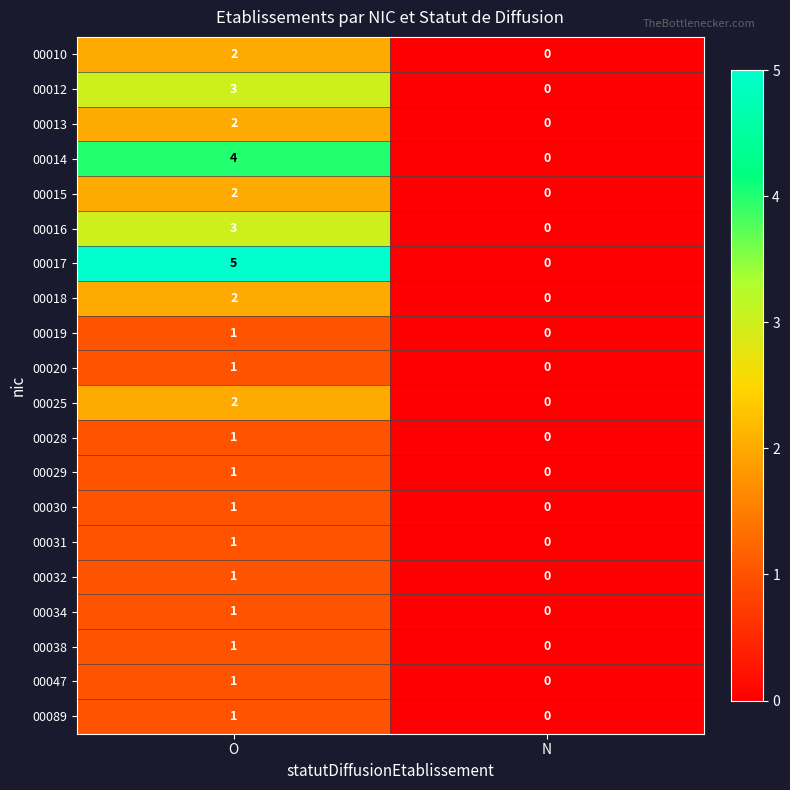

Between O and N, which series saw the biggest shift?

00017